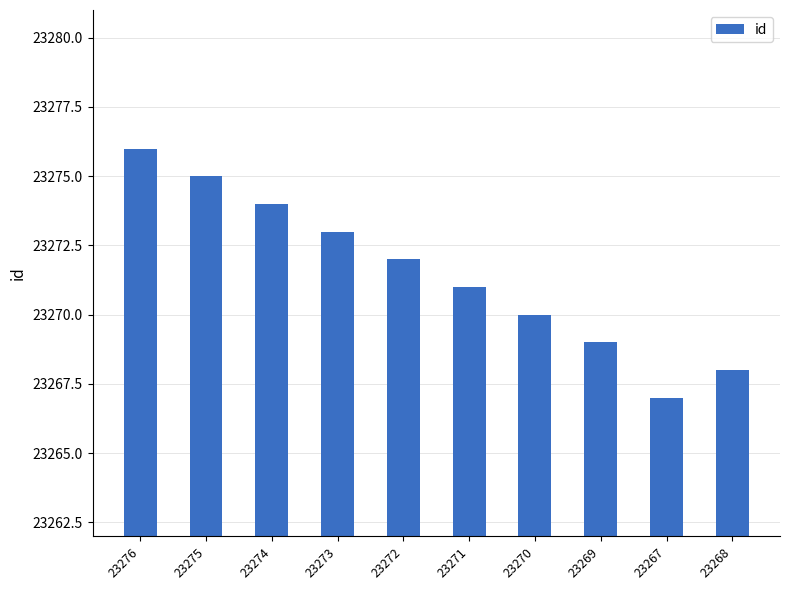

How many values are below 23272?

5